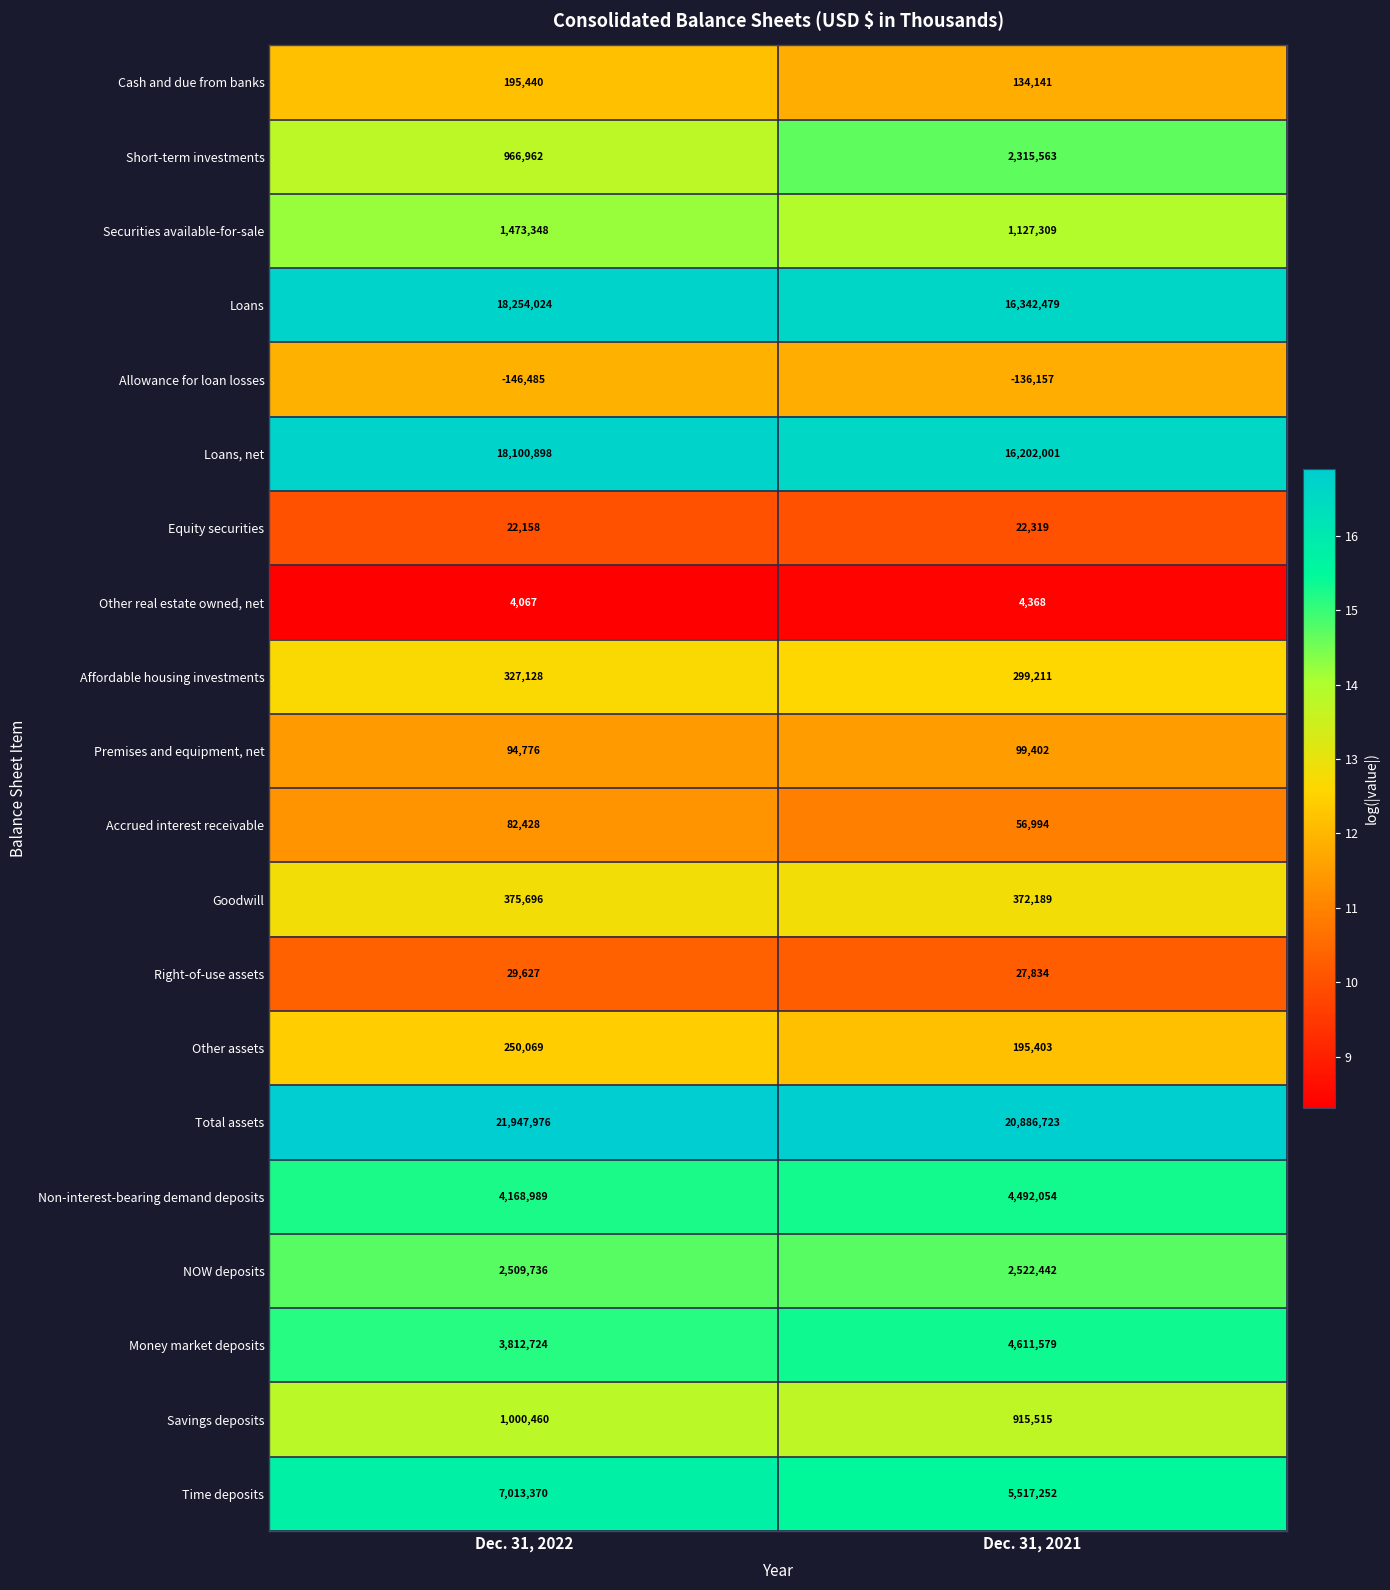

At which category does the chart reach its peak across all series?

Dec. 31, 2022